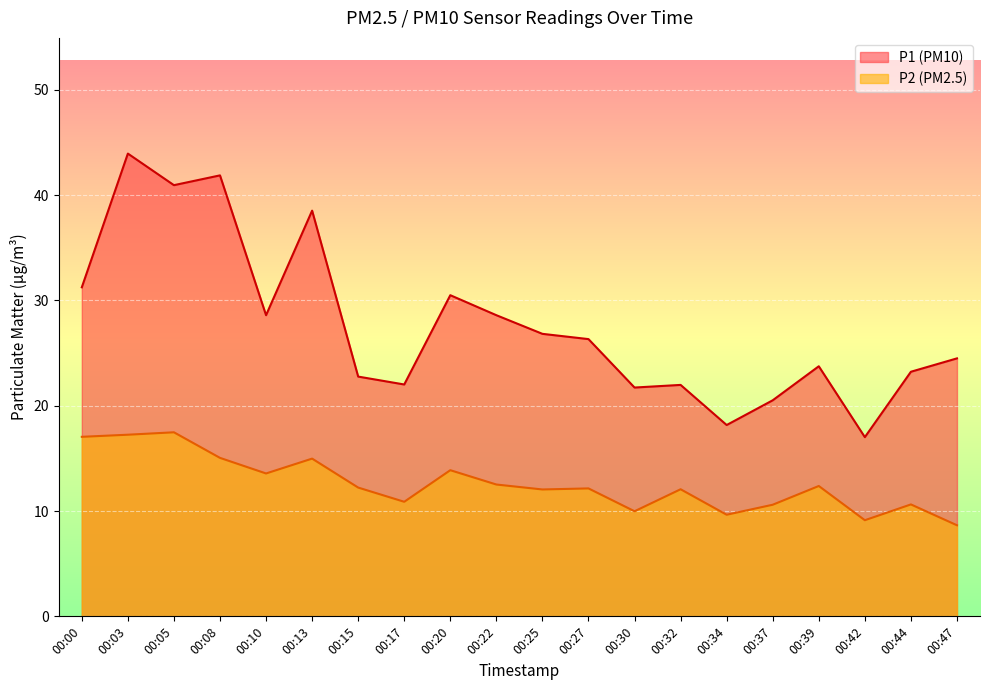

In P2, how many points are higher than both neighbors (excluding endpoints)?

7